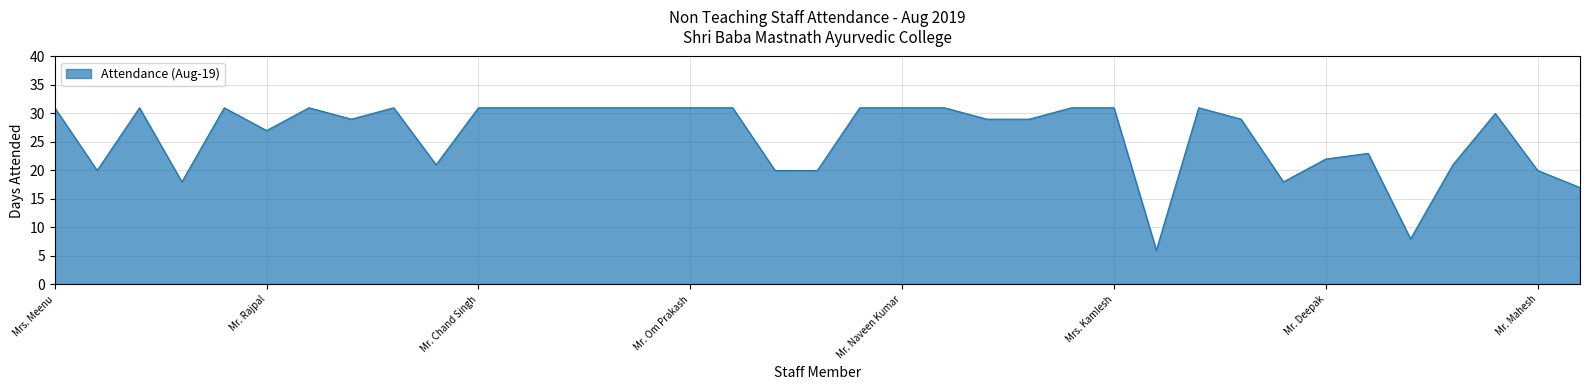

What is the smallest value displayed?

6